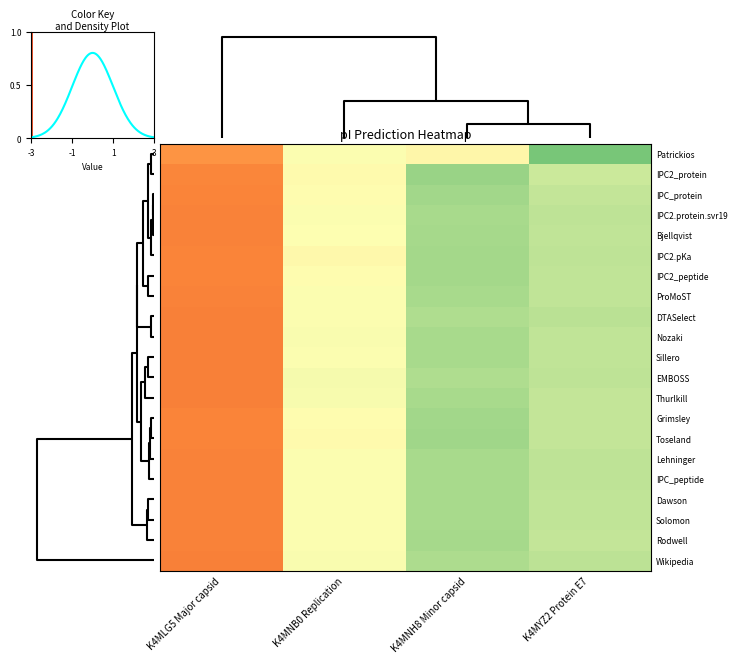

Rank the series by their maximum value, from lowest to highest.

Patrickios, IPC2_protein, IPC2.pKa, Toseland, IPC2_peptide, Grimsley, IPC_protein, Bjellqvist, ProMoST, Rodwell, IPC2.protein.svr19, IPC_peptide, Dawson, Solomon, Lehninger, Sillero, DTASelect, Nozaki, Wikipedia, Thurlkill, EMBOSS